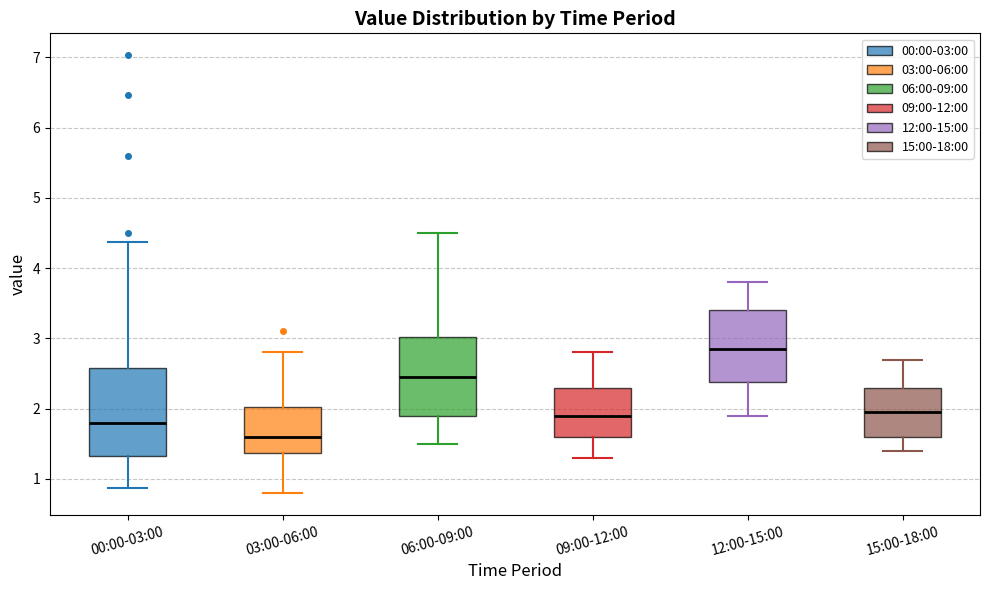

Reading left to right, read every box against the y-axis: the position of its median line, the range the box covers, and the ends of its whiskers. The values are not printed on the chart, so give them approximately, as read against the axis.

00:00-03:00: median 1.8, box 1.3 to 2.6, whiskers 0.9 to 4.4
03:00-06:00: median 1.6, box 1.4 to 2.0, whiskers 0.8 to 2.8
06:00-09:00: median 2.5, box 1.9 to 3.0, whiskers 1.5 to 4.5
09:00-12:00: median 1.9, box 1.6 to 2.3, whiskers 1.3 to 2.8
12:00-15:00: median 2.9, box 2.4 to 3.4, whiskers 1.9 to 3.8
15:00-18:00: median 2.0, box 1.6 to 2.3, whiskers 1.4 to 2.7